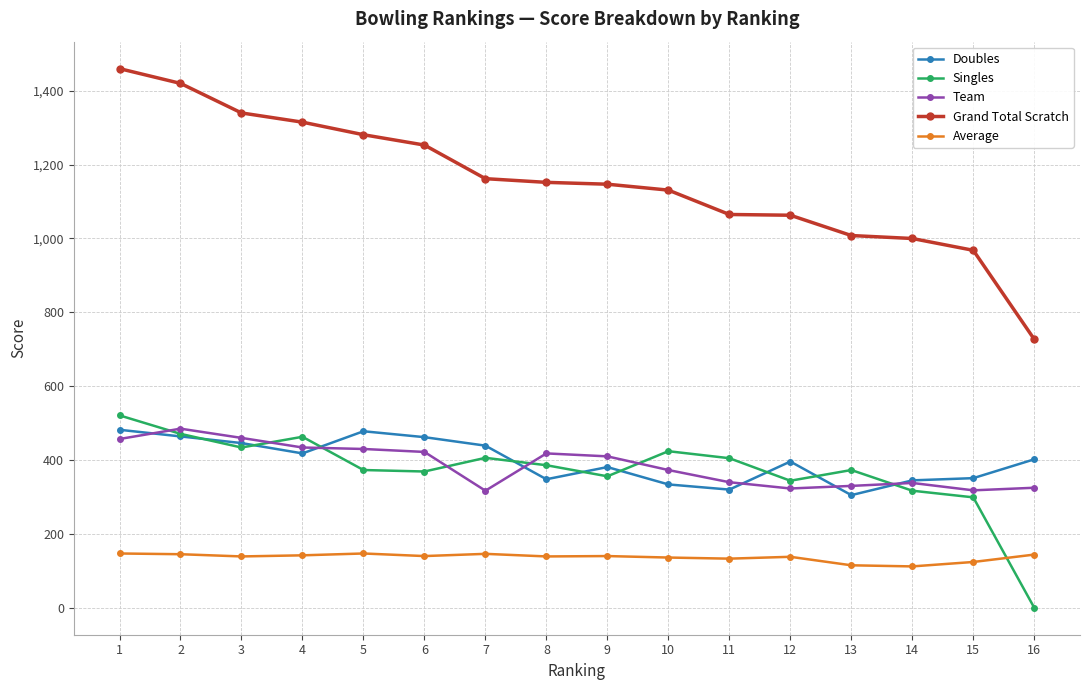

What is the sum of all Average values?

2187